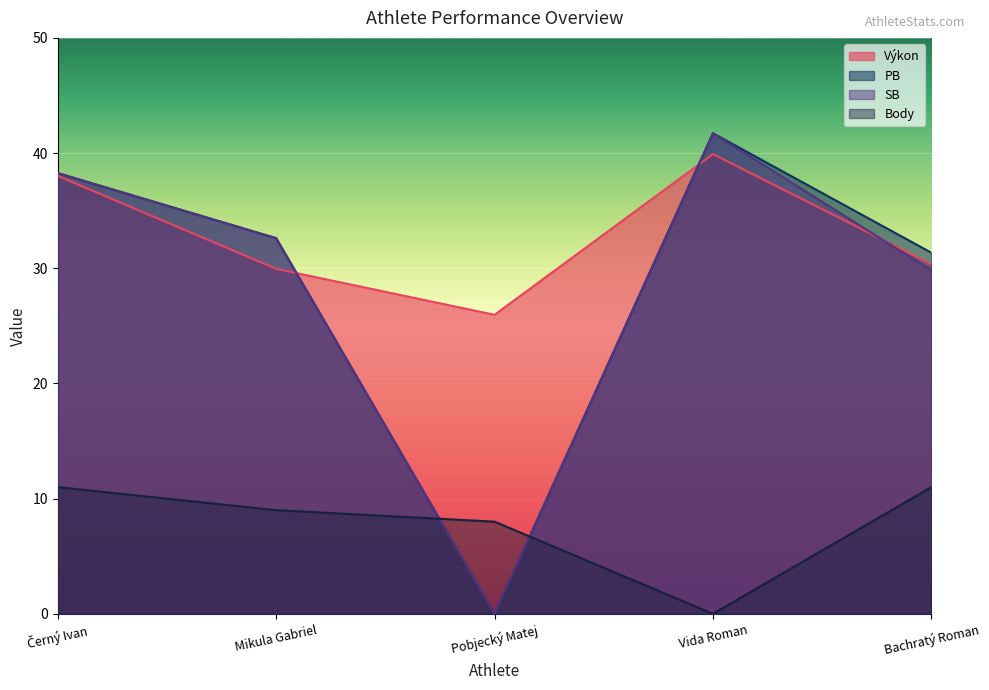

Reading left to right, extract all data points from this chart.

Výkon: 38.0	29.9	26.0	39.9	30.4
PB: 38.3	32.6	0.0	41.7	31.4
SB: 38.3	32.6	0.0	41.7	29.8
Body: 11.0	9.0	8.0	0.0	11.0